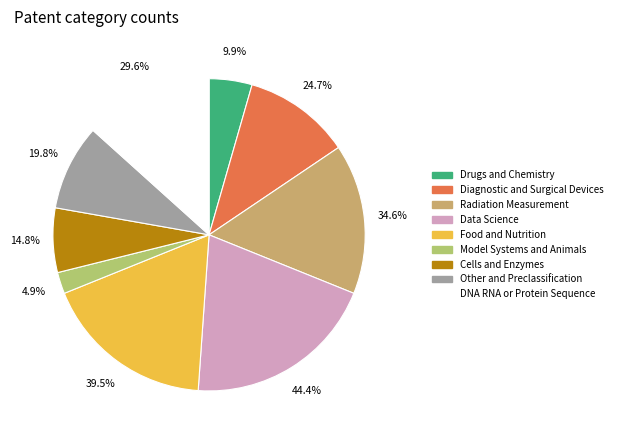

The 6 slice represents 4% of the pie. True or false?

True